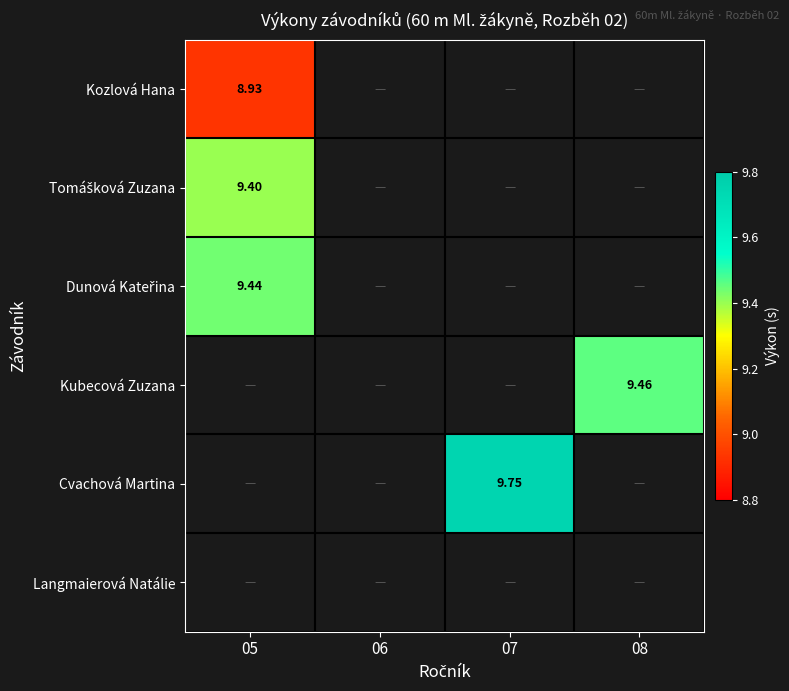

Between 05 and 07, which is larger?

07